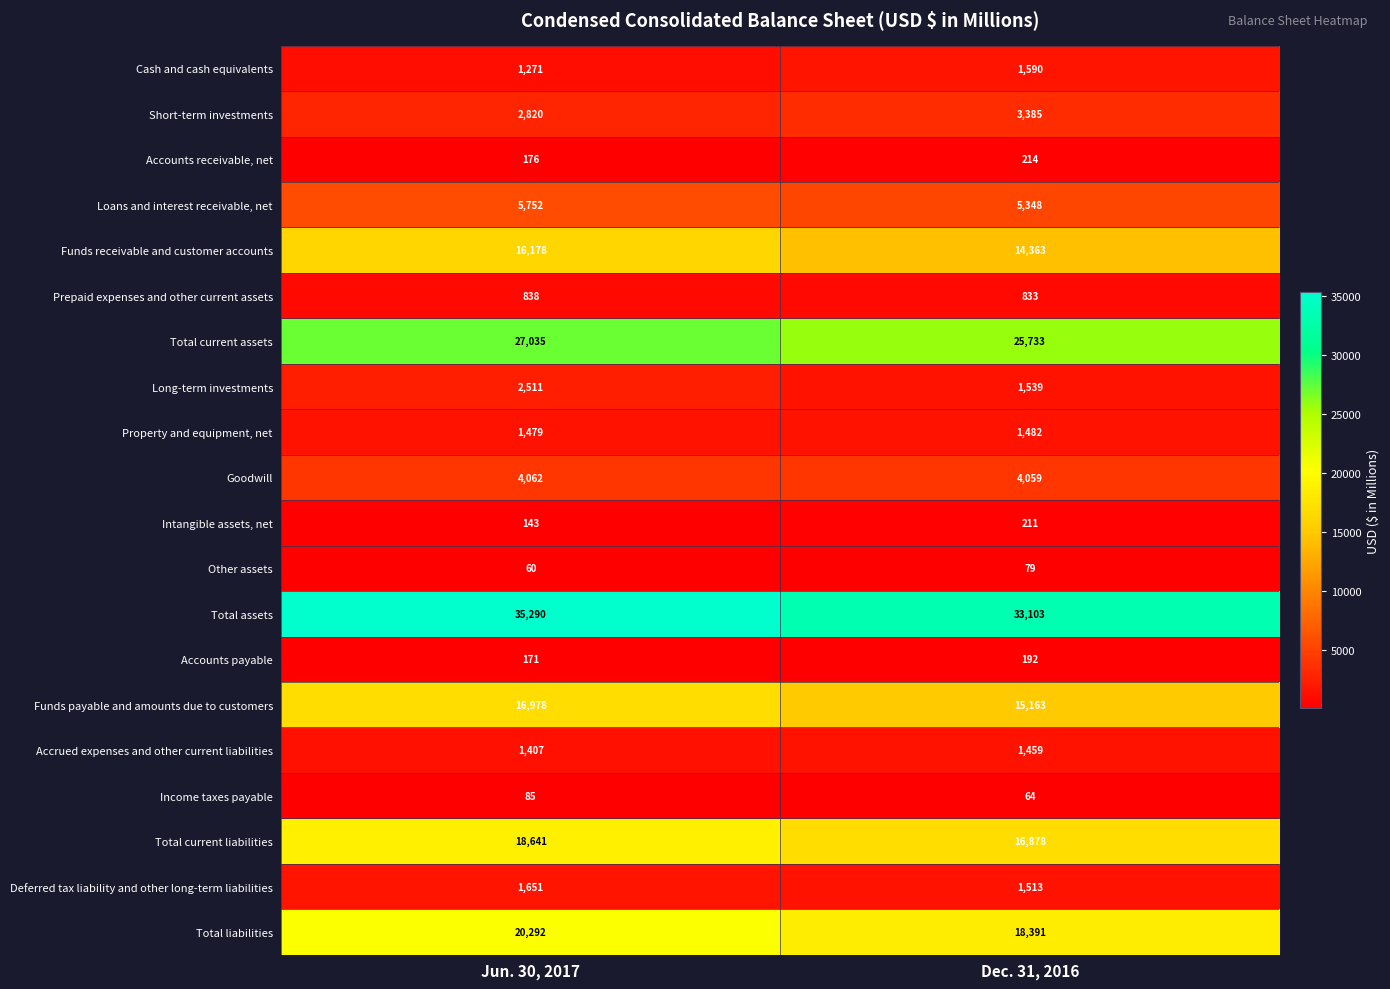

Read the Prepaid expenses and other current assets value at Jun. 30, 2017.

838